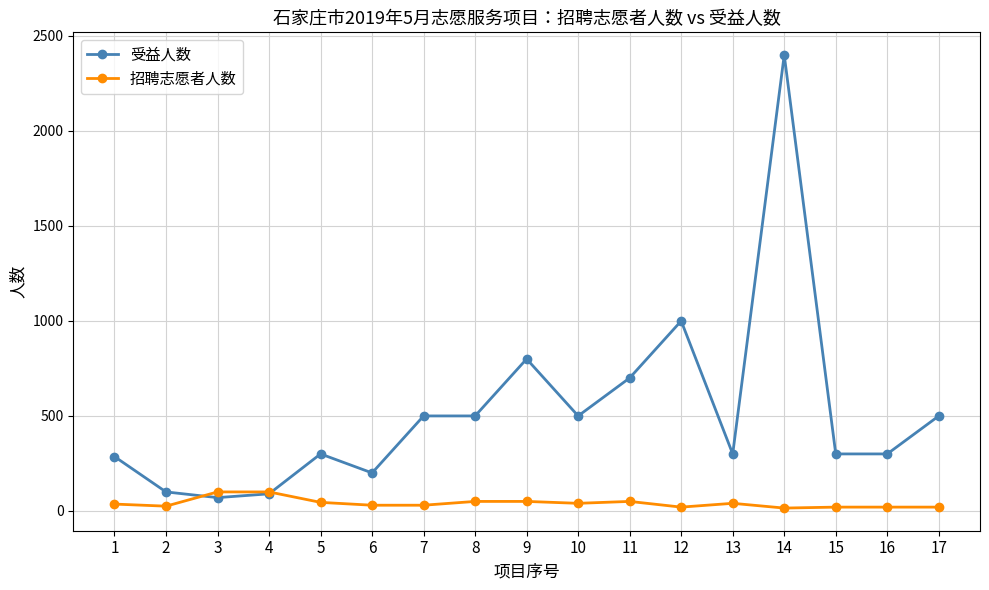

True or false: 受益人数 has more than 1 points higher than both neighbors.

True